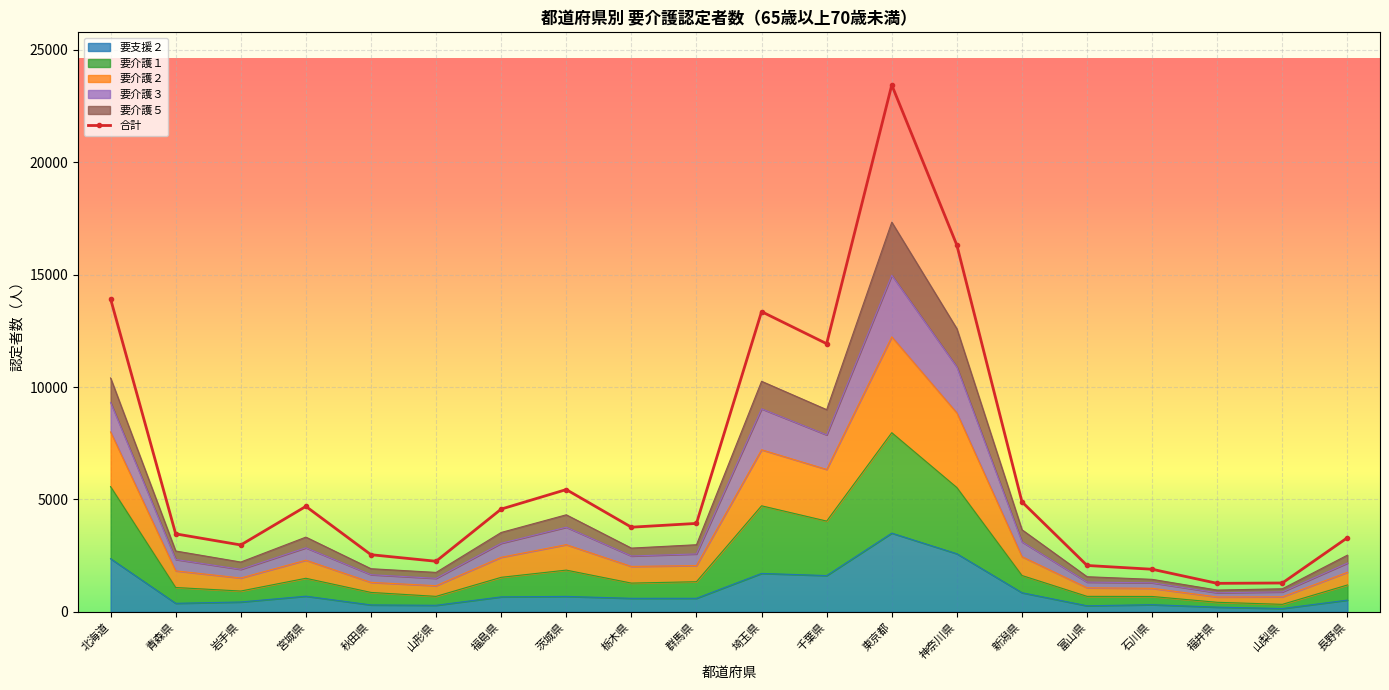

The chart shows a value of 4571 at 福島県. True or false?

True